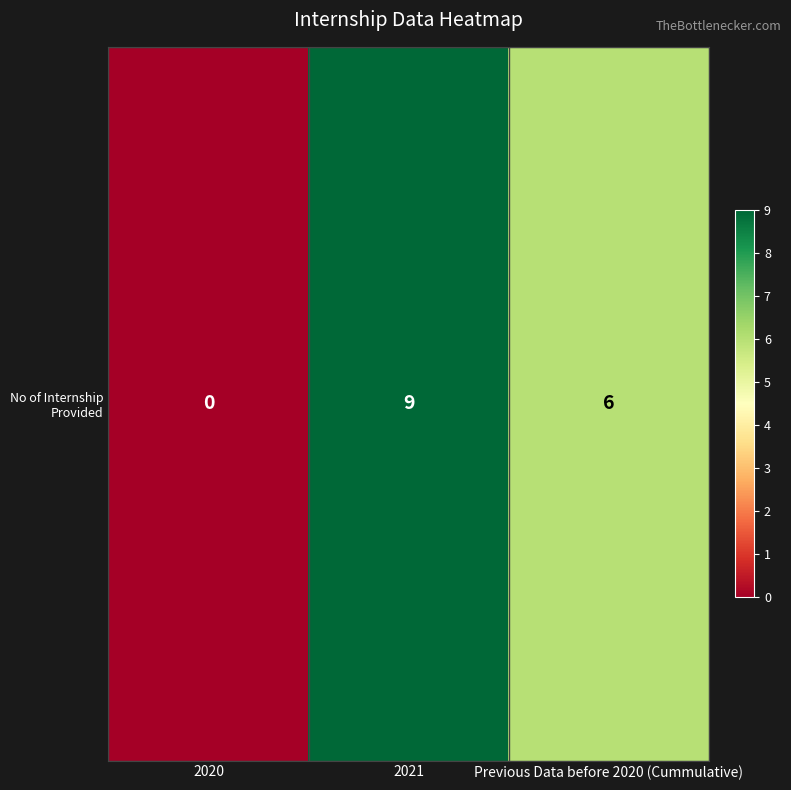

The value at 2020 is 5. True or false?

False